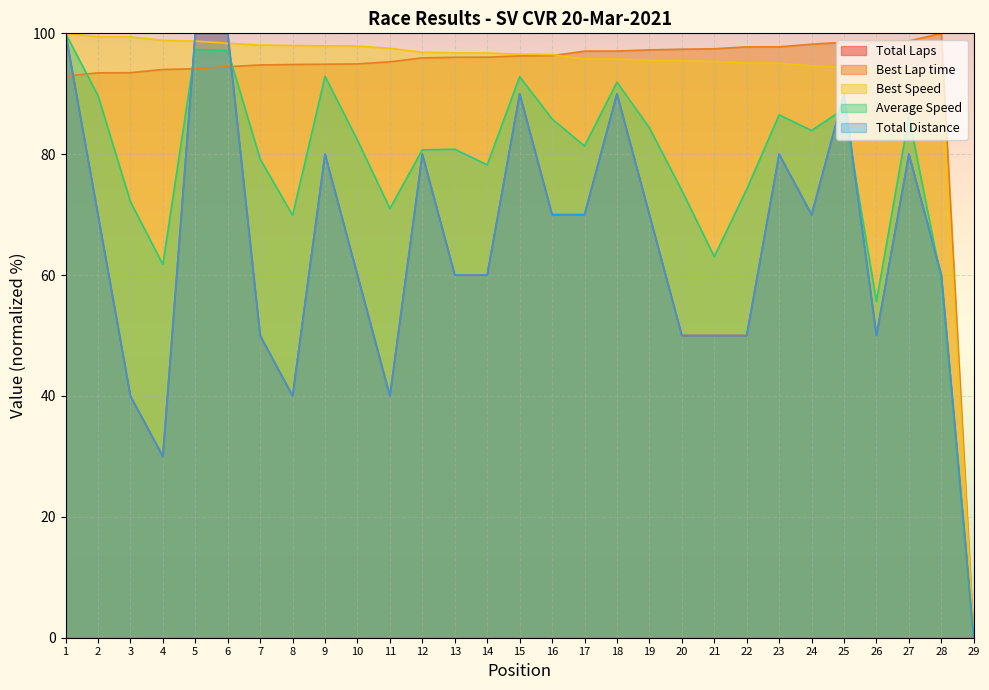

What is the value of the Best Lap time point at the 8th from the left?

94.8